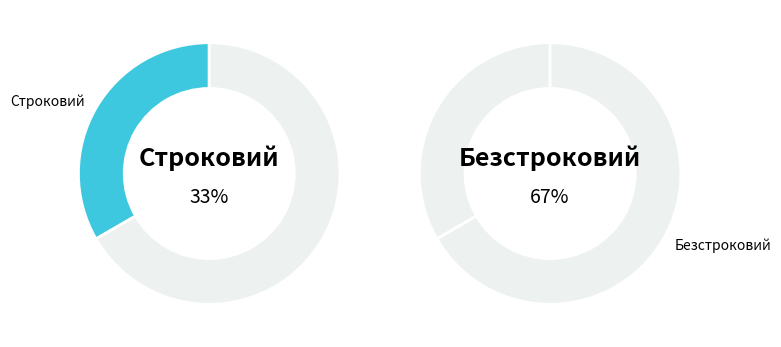

To the nearest percent, what portion does Строковий represent?

33%